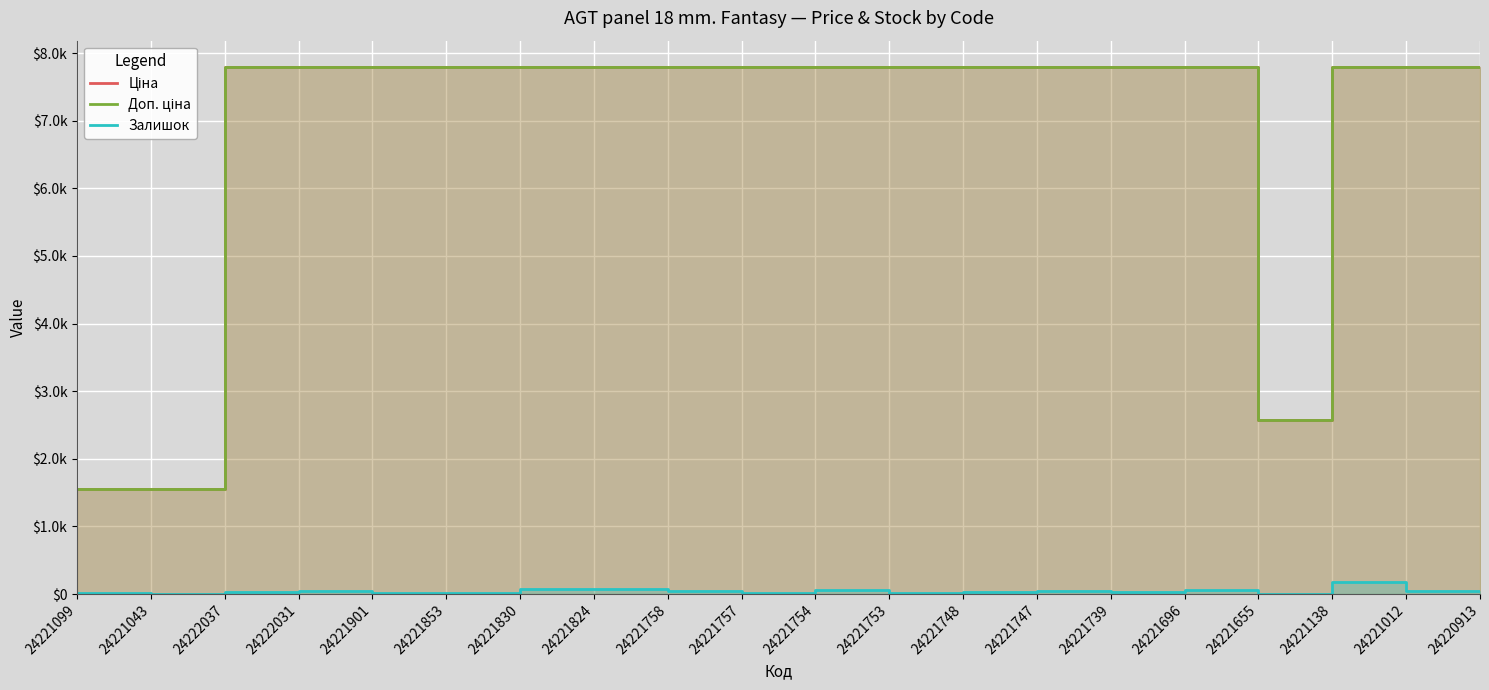

True or false: Залишок and Доп. ціна cross at least once.

False